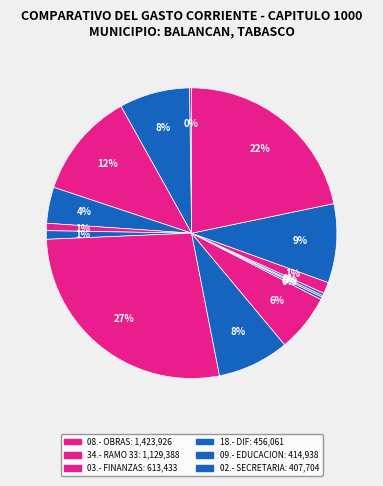

To the nearest percent, what is the difference between the largest and smallest slice percentages?

27%